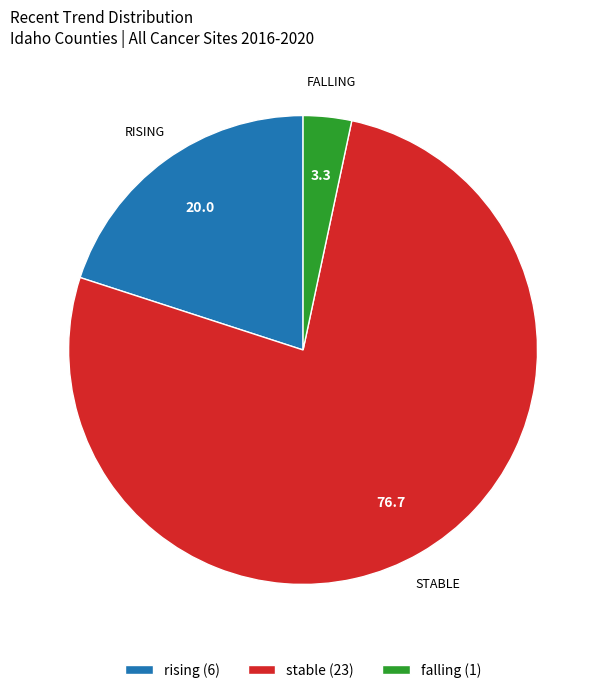

Combined, do stable (23) and falling (1) account for over 50%?

Yes